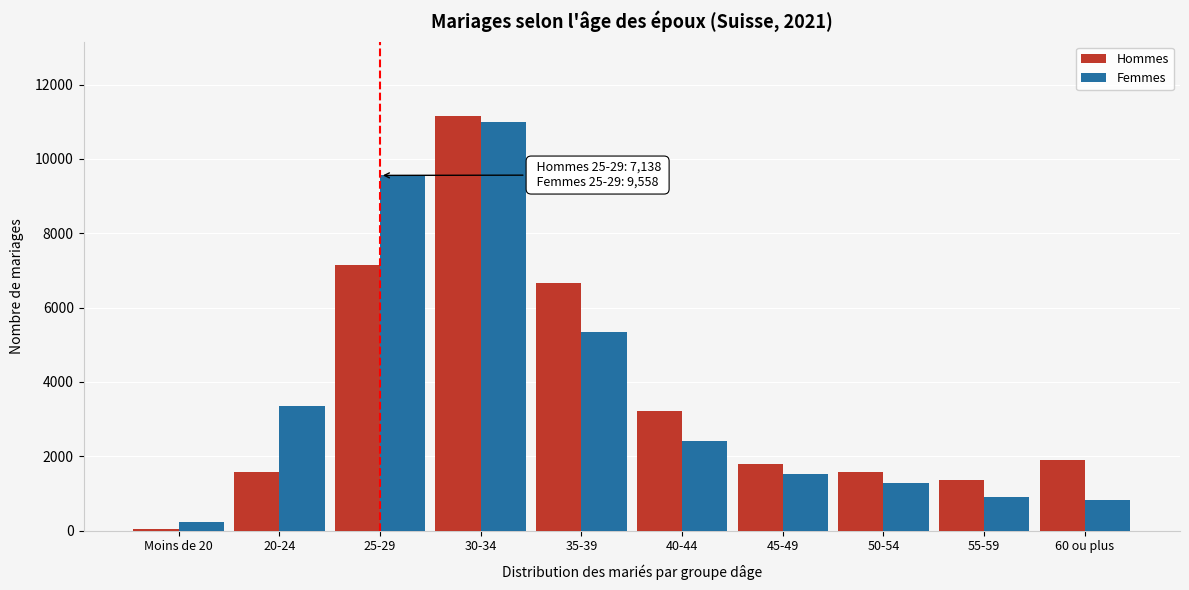

Which series changed the most between 30-34 and 60 ou plus?

Femmes